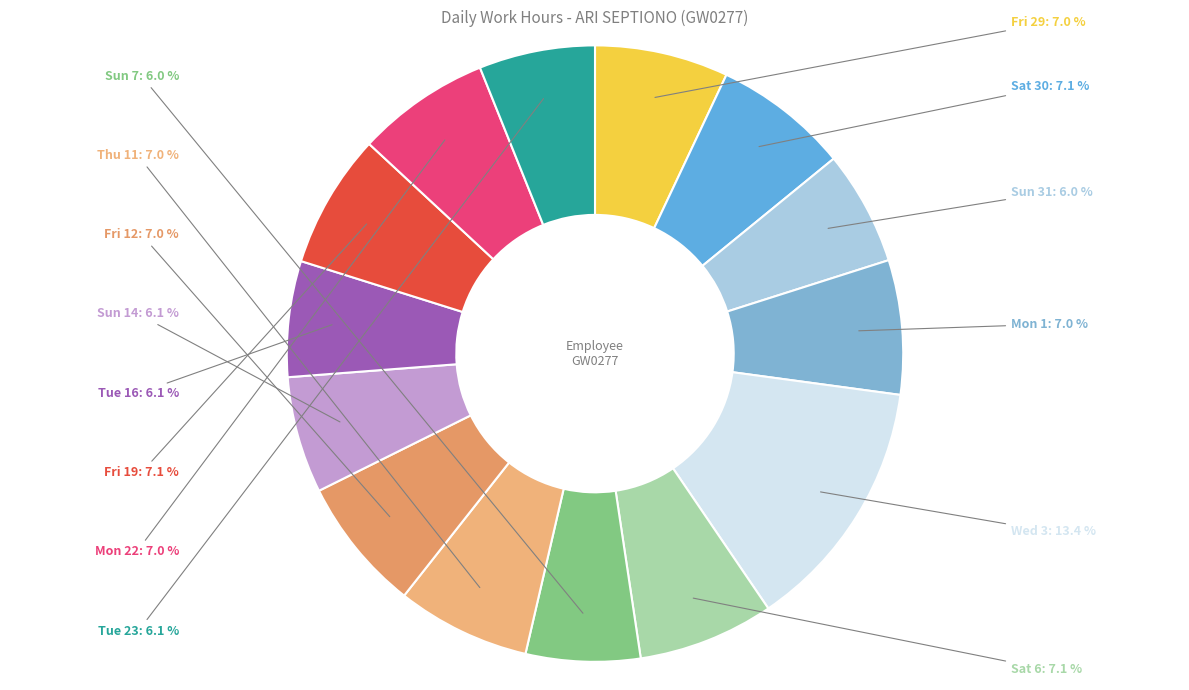

Combined, do Sun 31 and Fri 29 account for over 50%?

No